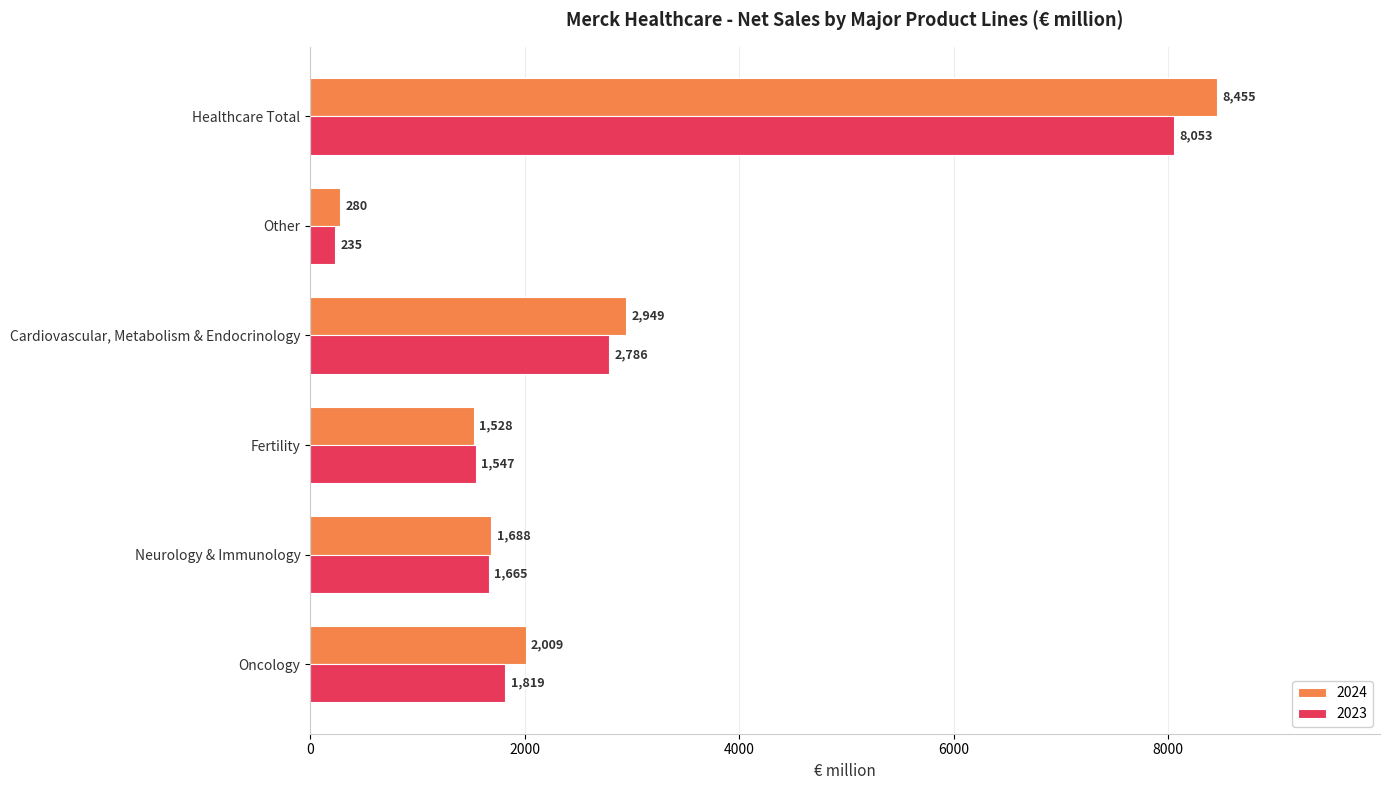

List the labels in order of 2024 value, smallest first.

Other, Fertility, Neurology & Immunology, Oncology, Cardiovascular, Metabolism & Endocrinology, Healthcare Total